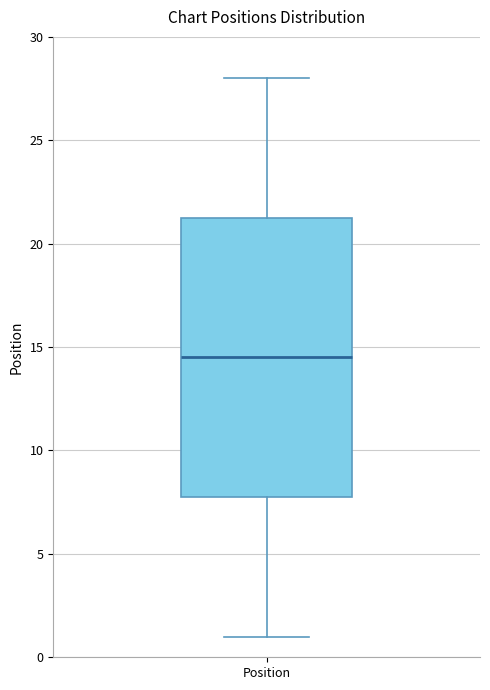

Transcribe this box plot: give where the median line is, the range the box spans, and where the two whiskers end, as read against the y-axis. The values are not printed on the chart, so give them approximately, as read against the axis.

median 14.5, box 8.0 to 21.5, whiskers 1.0 to 28.0